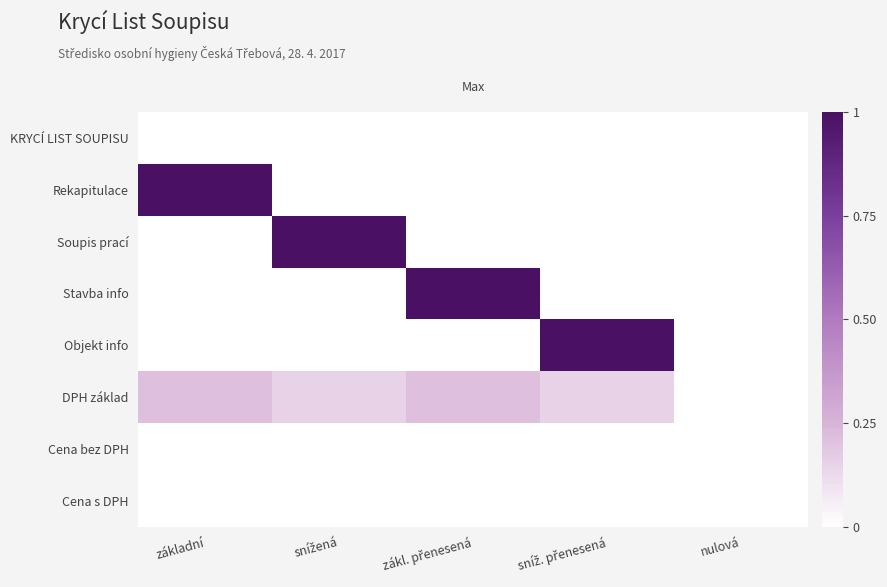

Rank the series by their maximum value, from highest to lowest.

Rekapitulace, Soupis prací, Stavba info, Objekt info, DPH základ, KRYCÍ LIST SOUPISU, Cena bez DPH, Cena s DPH